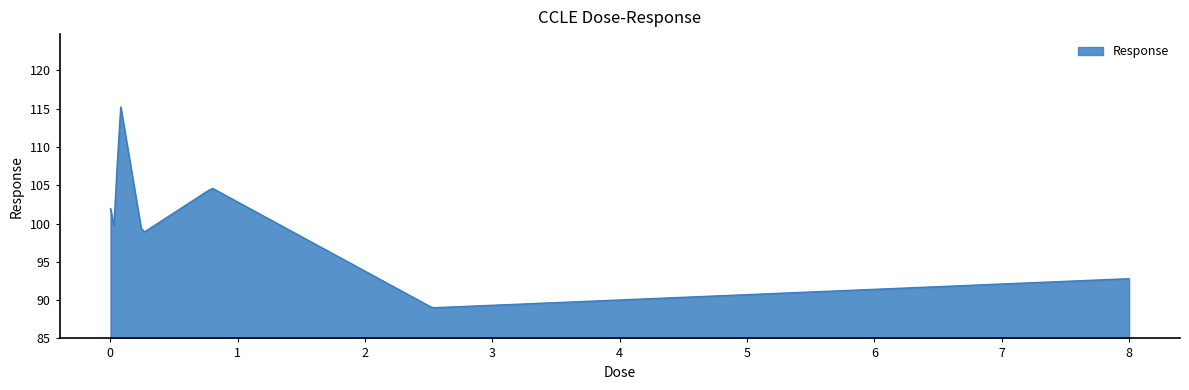

What is the difference between the maximum and minimum values?

26.2